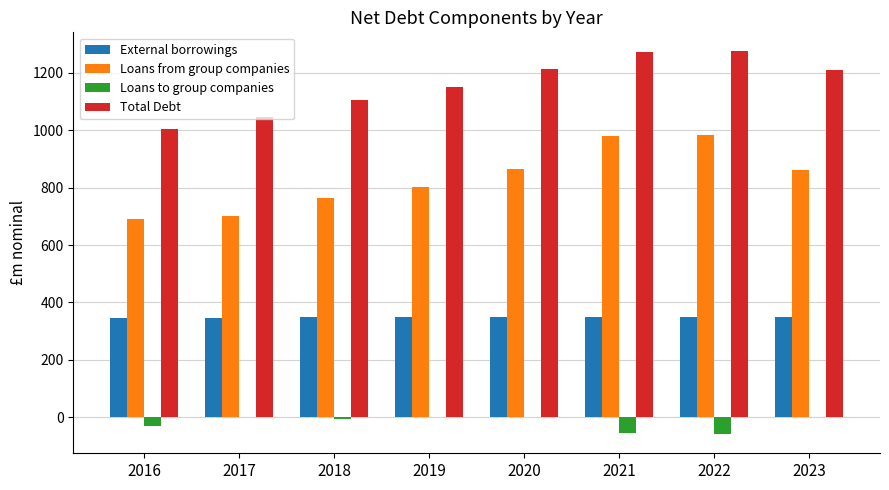

Which series changed the most between 2019 and 2022?

Loans from group companies